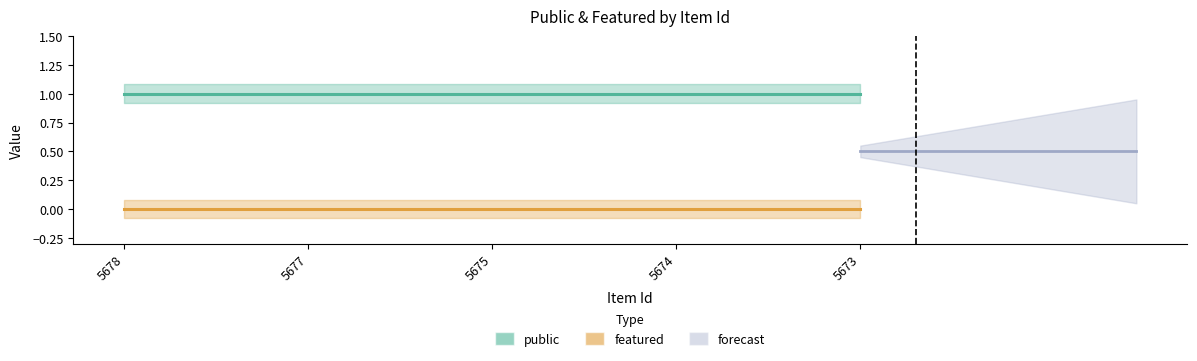

List the series in order of their overall mean, lowest first.

featured, public